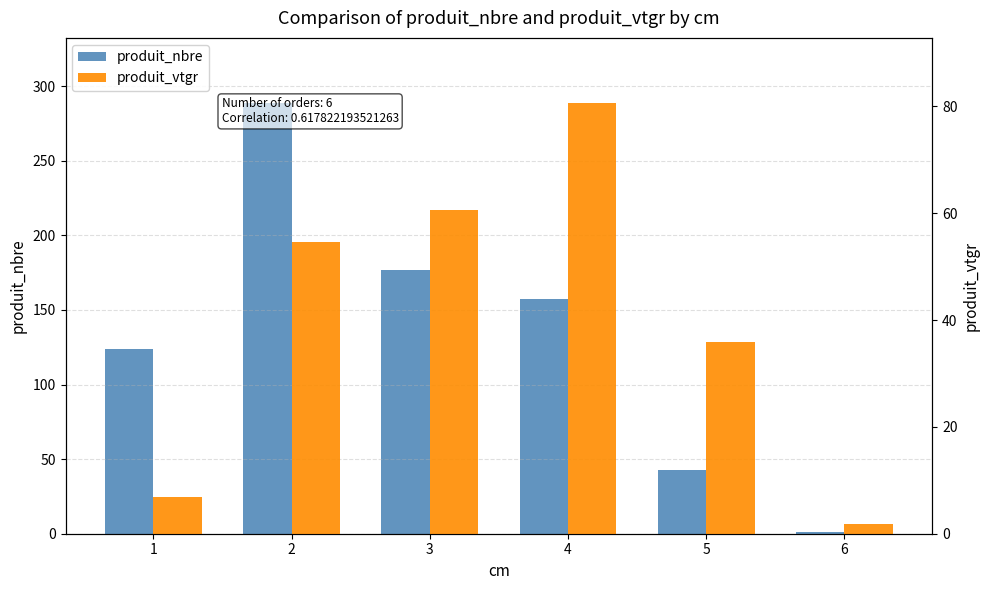

How many groups of bars are there?

6